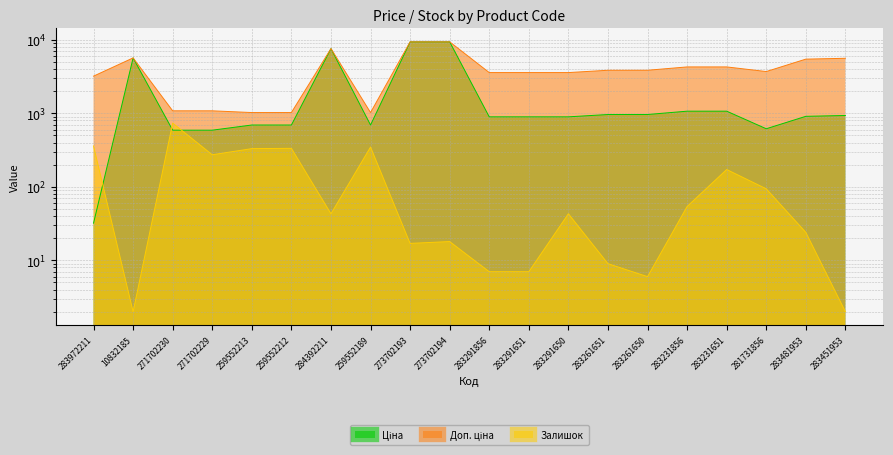

How many lines are shown in the chart?

3